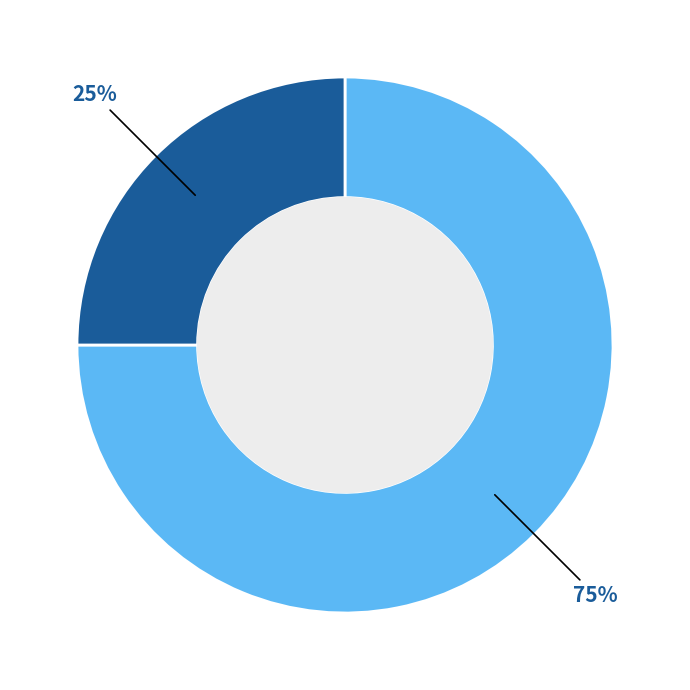

Does any single category account for the majority?

Yes